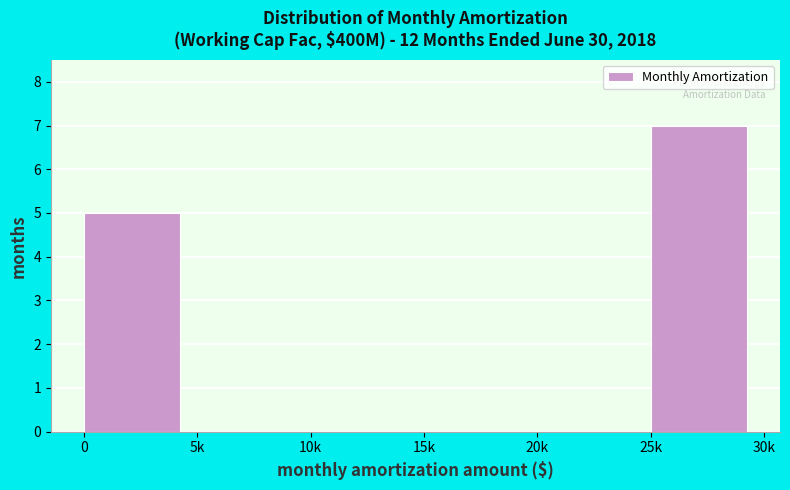

Reading right to left, list all the values displayed in this chart.

25k=7	20k=0	15k=0	10k=0	5k=0	0=5